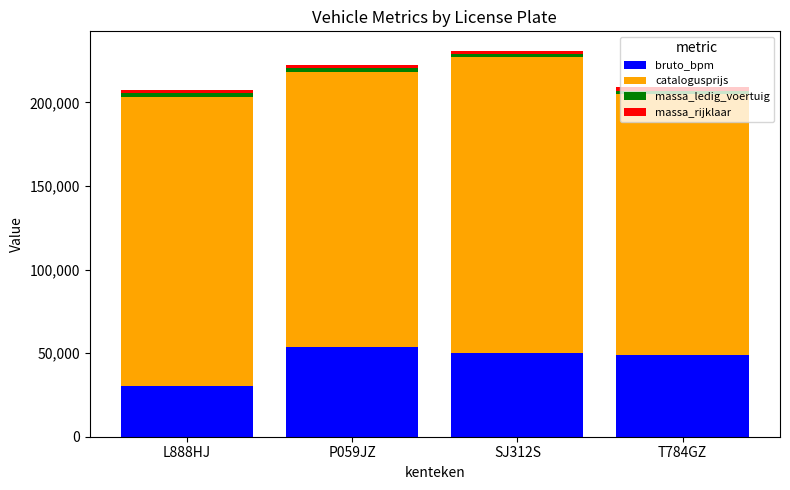

What is the average value of the bruto_bpm series?

45873